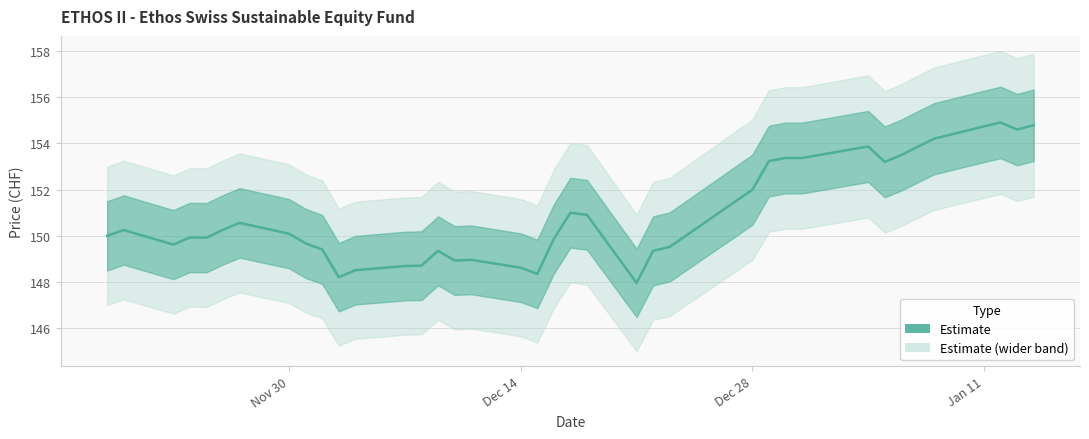

Is it true that the value at Dec 14 is 148.6?

True